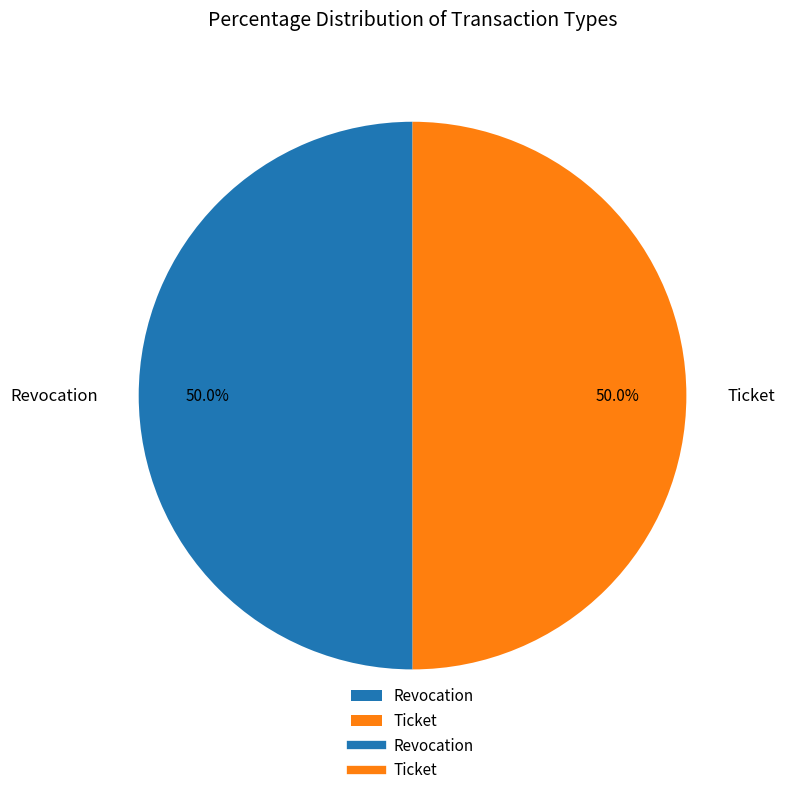

How many segments does this pie chart have?

2